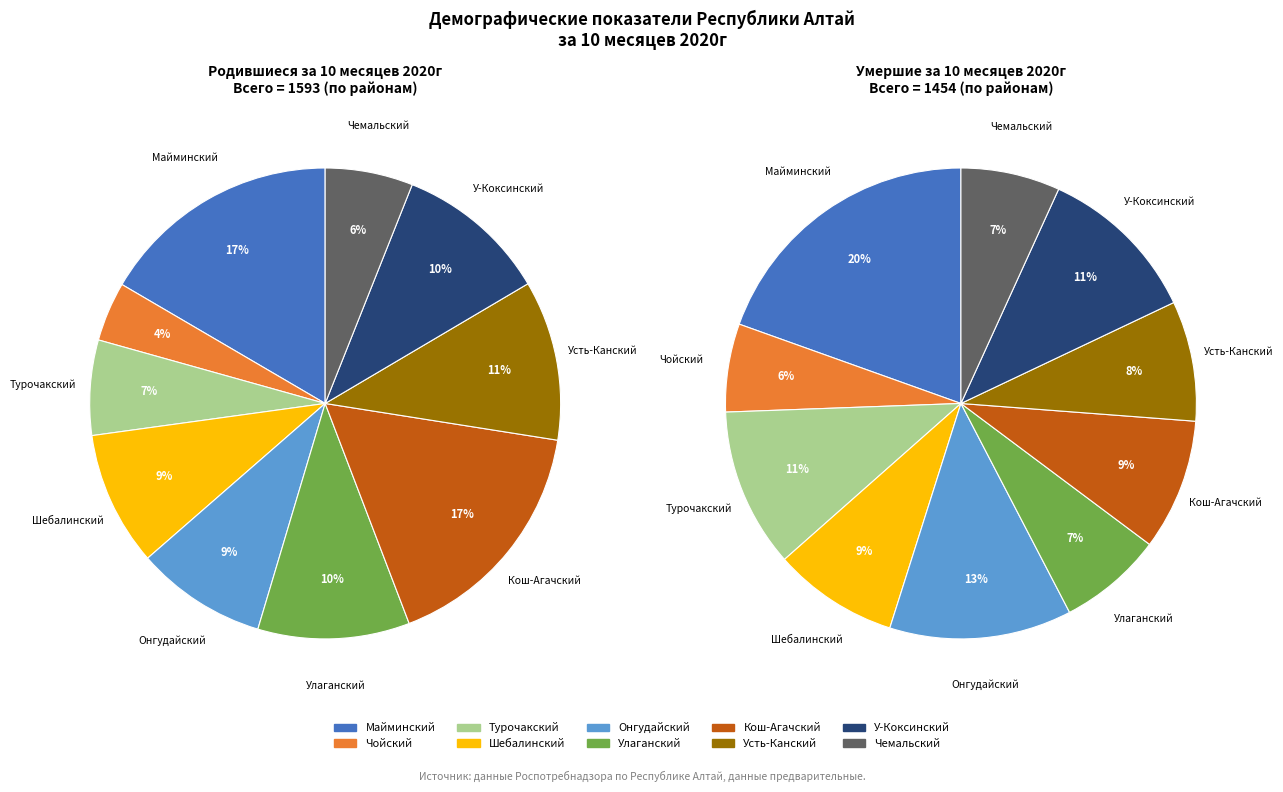

What is the smallest slice in the pie chart?

Чойский